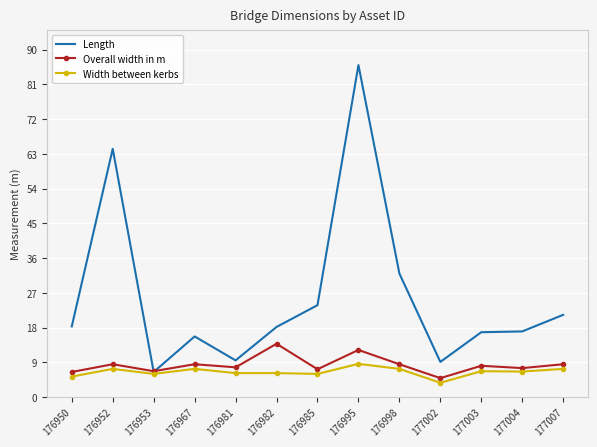

What is the approximate value of Length at 176985?

23.8